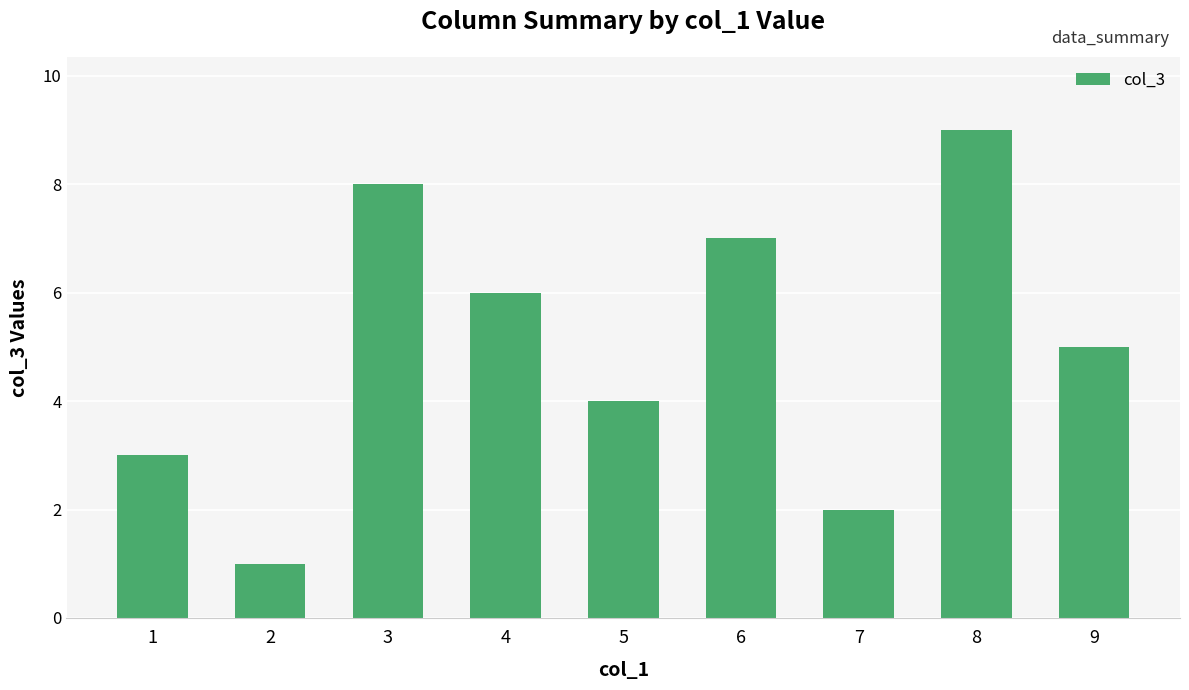

Reading right to left, transcribe all the data shown in this chart.

5	9	2	7	4	6	8	1	3